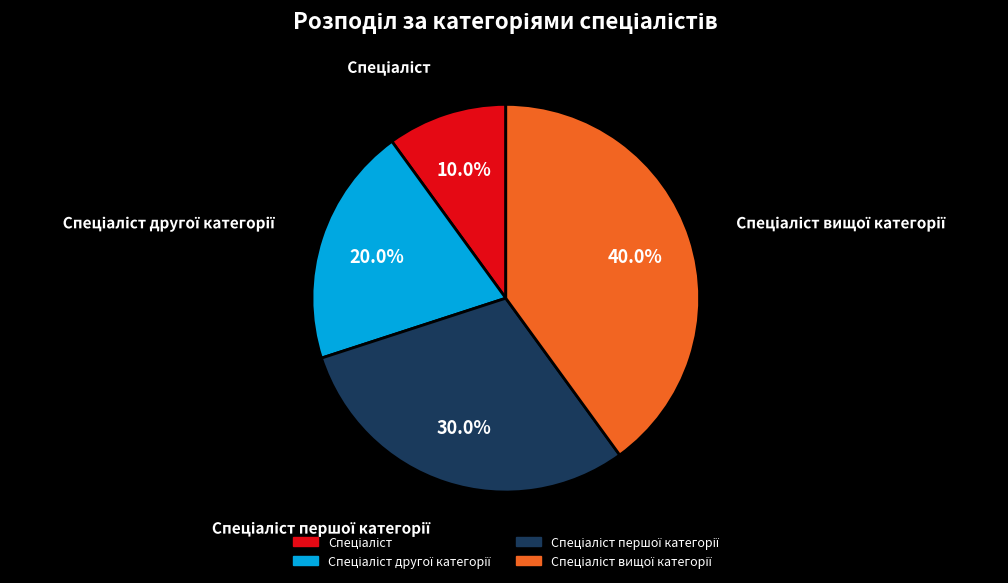

Is there any slice that represents more than half of the pie?

No